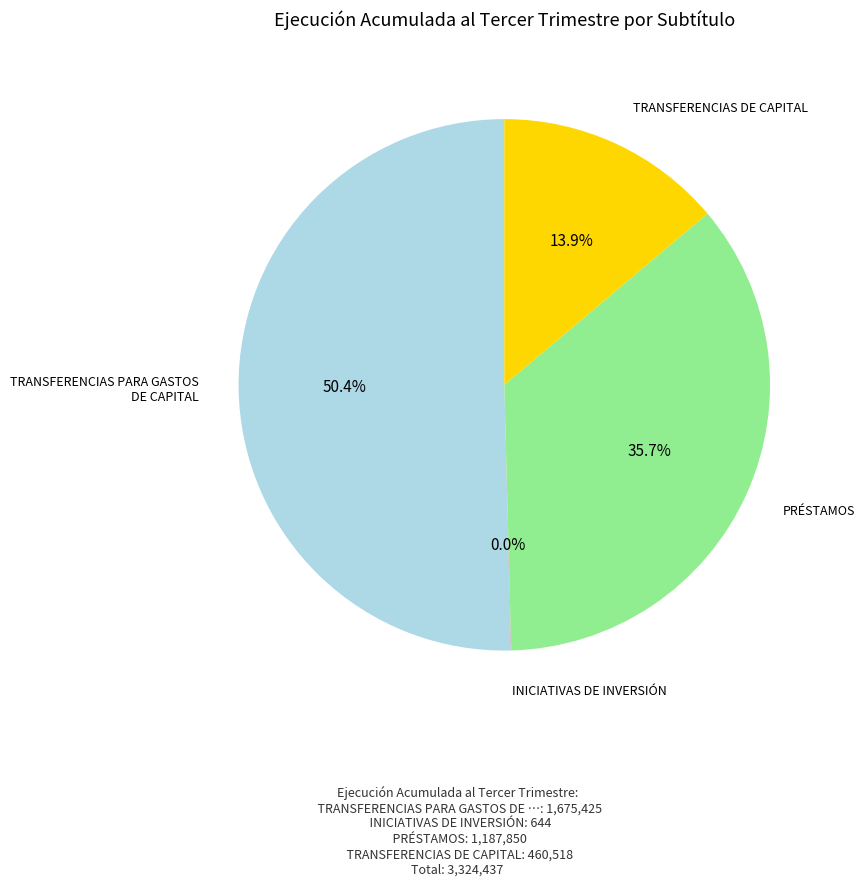

How much of the chart is everything except TRANSFERENCIAS DE CAPITAL?

86.1%